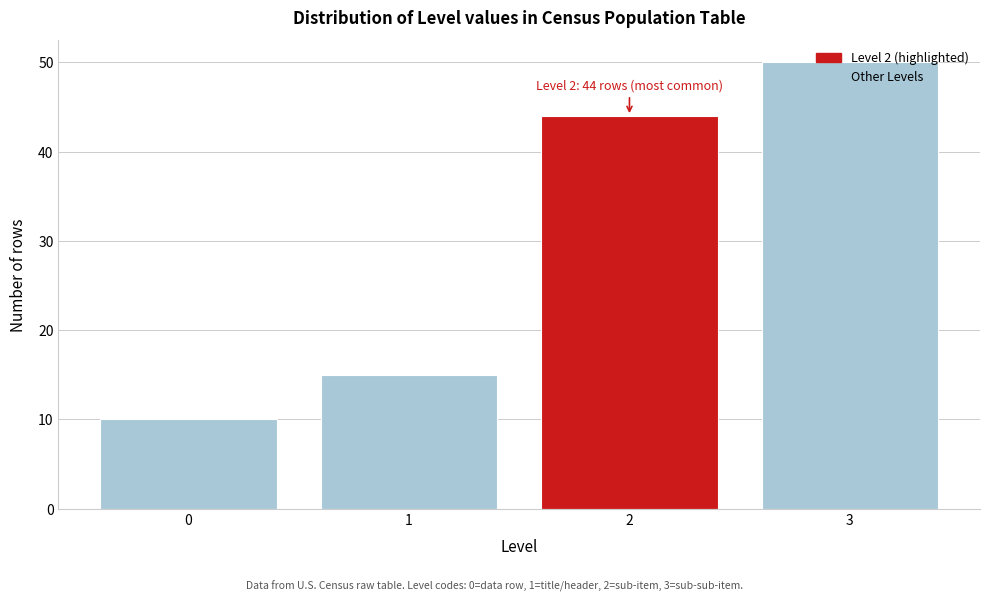

At which category does the chart reach its peak across all series?

3